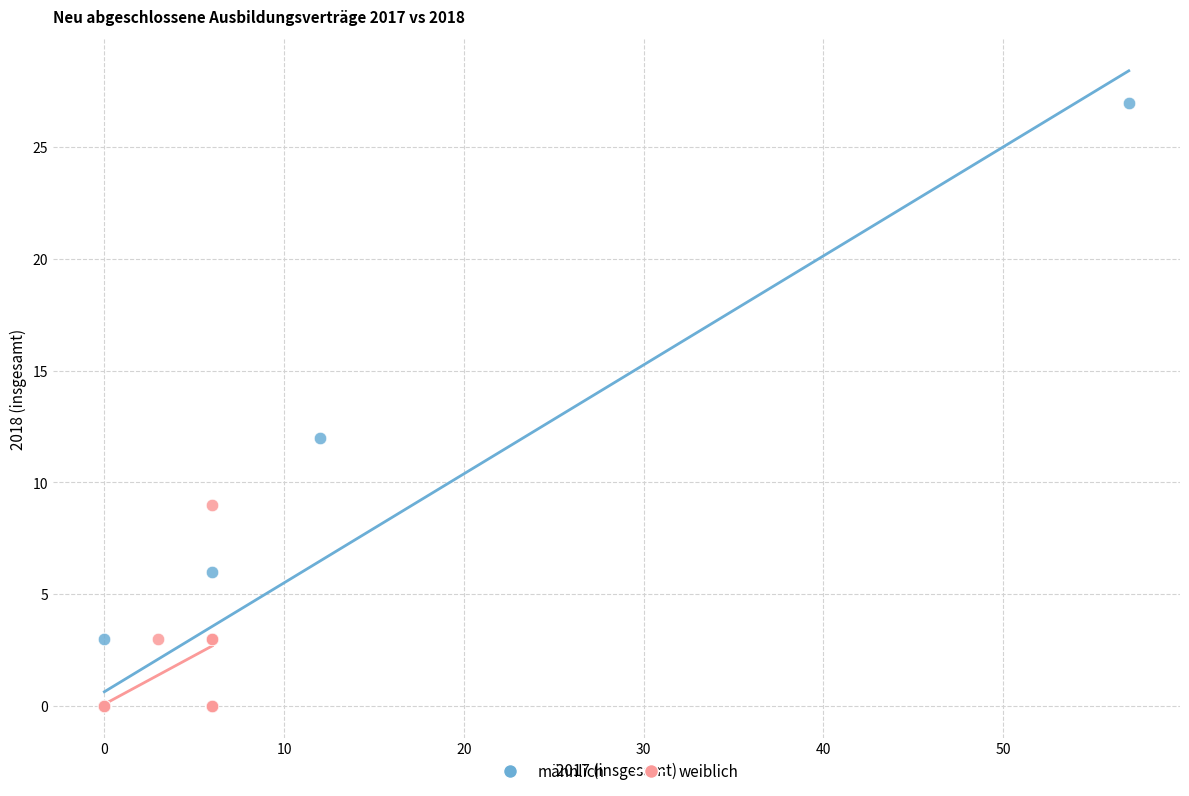

Which series has the widest spread of Y values?

männlich